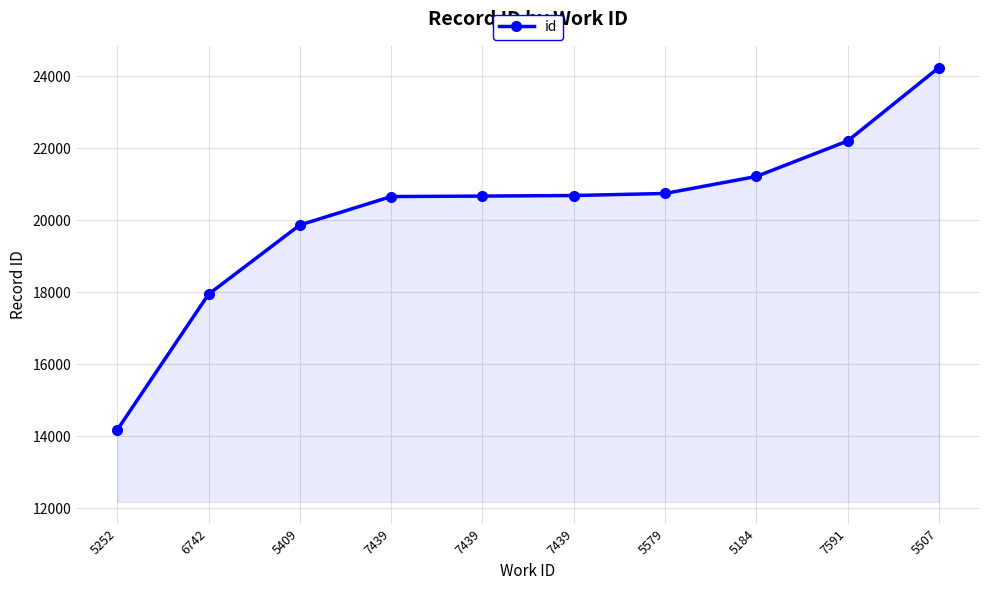

List the labels in order of value, largest first.

5507, 7591, 5184, 5579, 7439, 7439, 7439, 5409, 6742, 5252